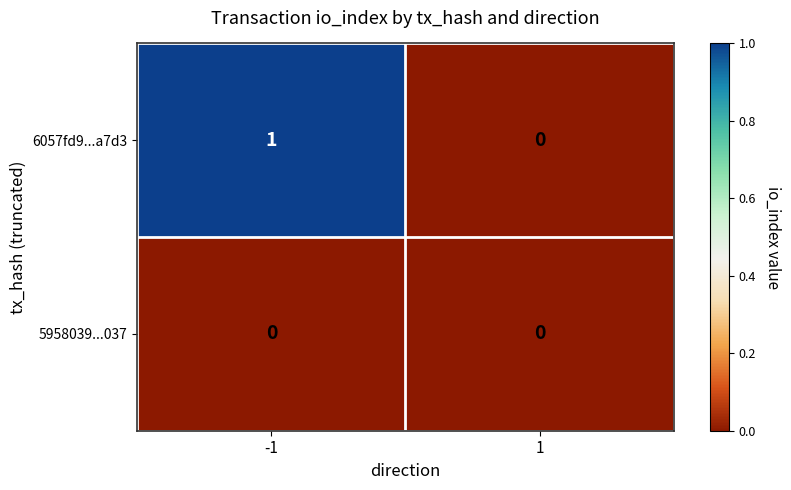

What is the difference between the highest and lowest values at -1?

1